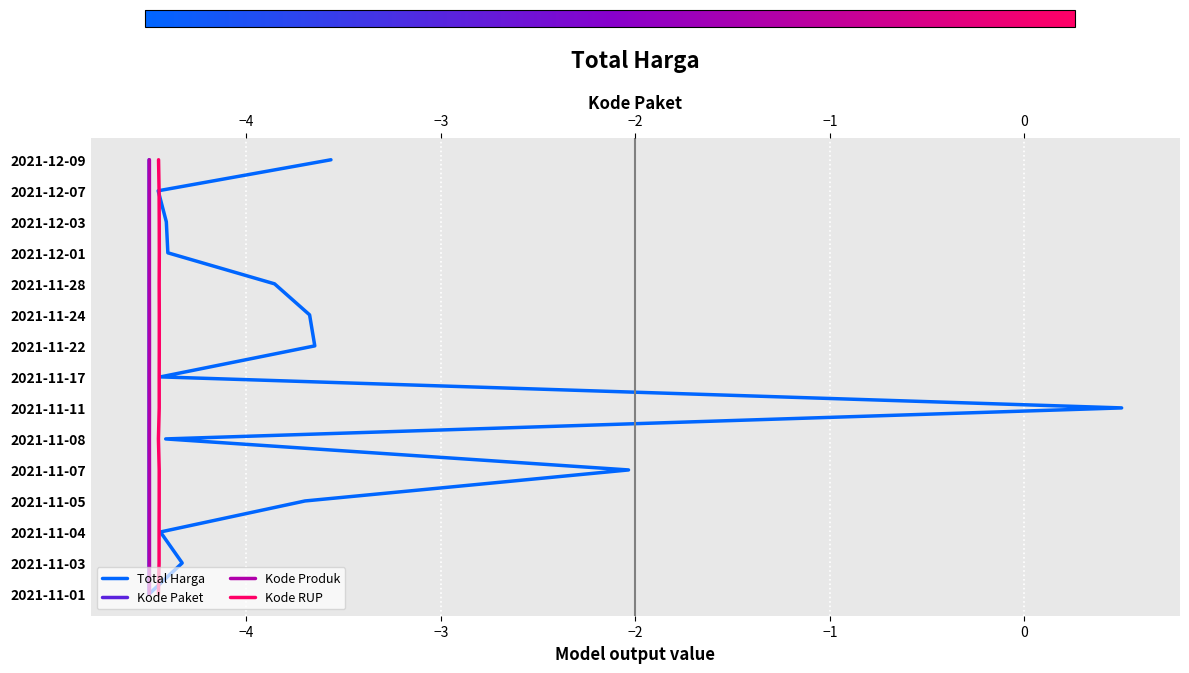

How many series are shown in this chart?

4